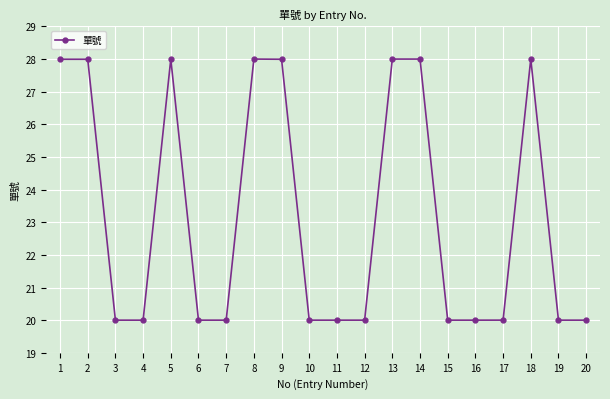

How many lines are shown in the chart?

1